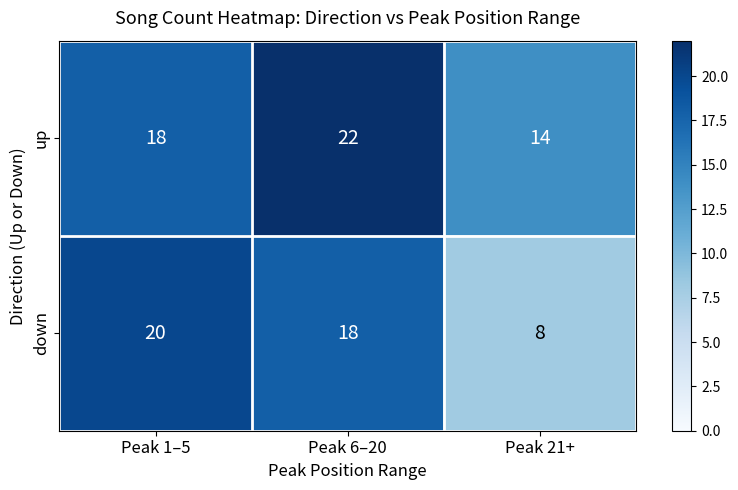

At which category is the sum across all series the highest?

Peak 6–20